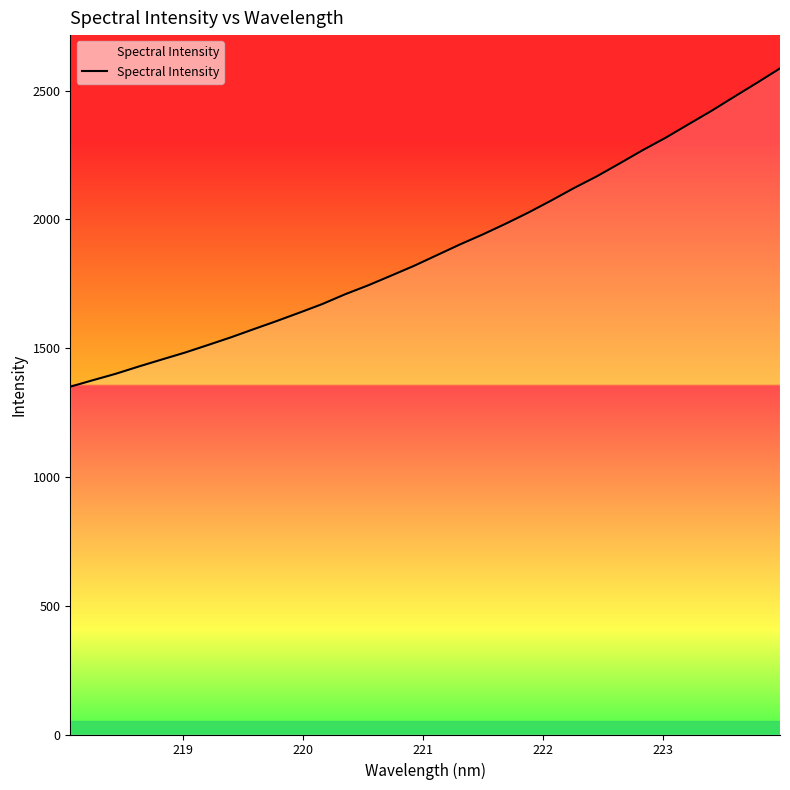

What is the minimum value shown in the chart?

1350.5